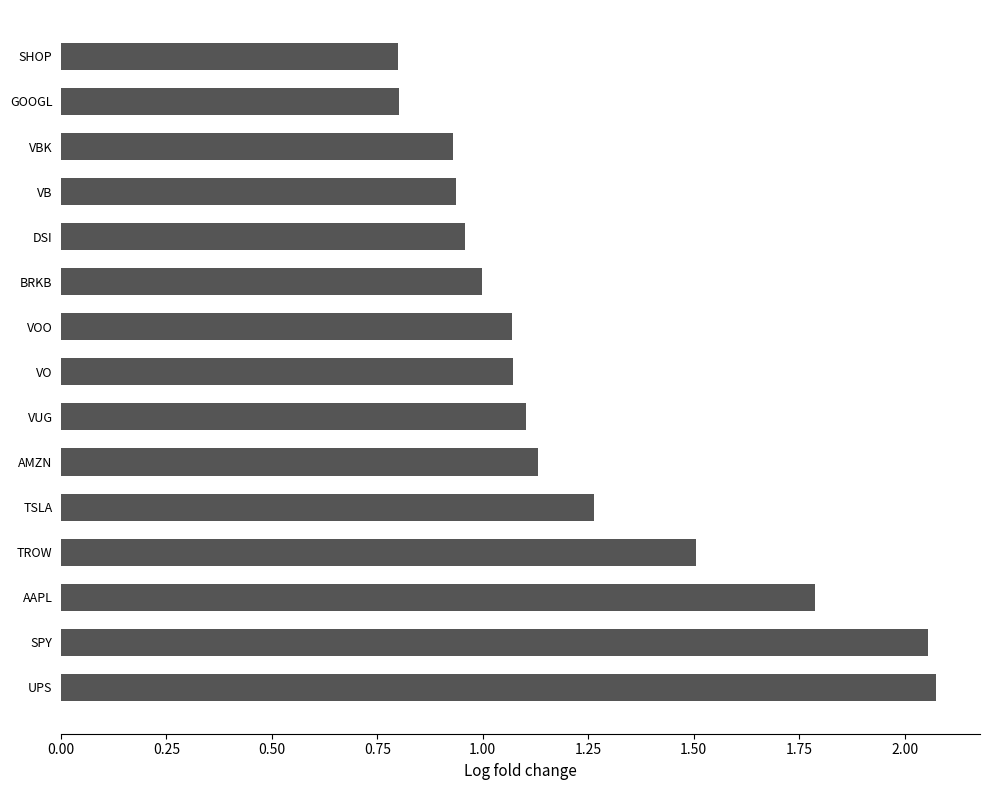

What is the average value?

1.2